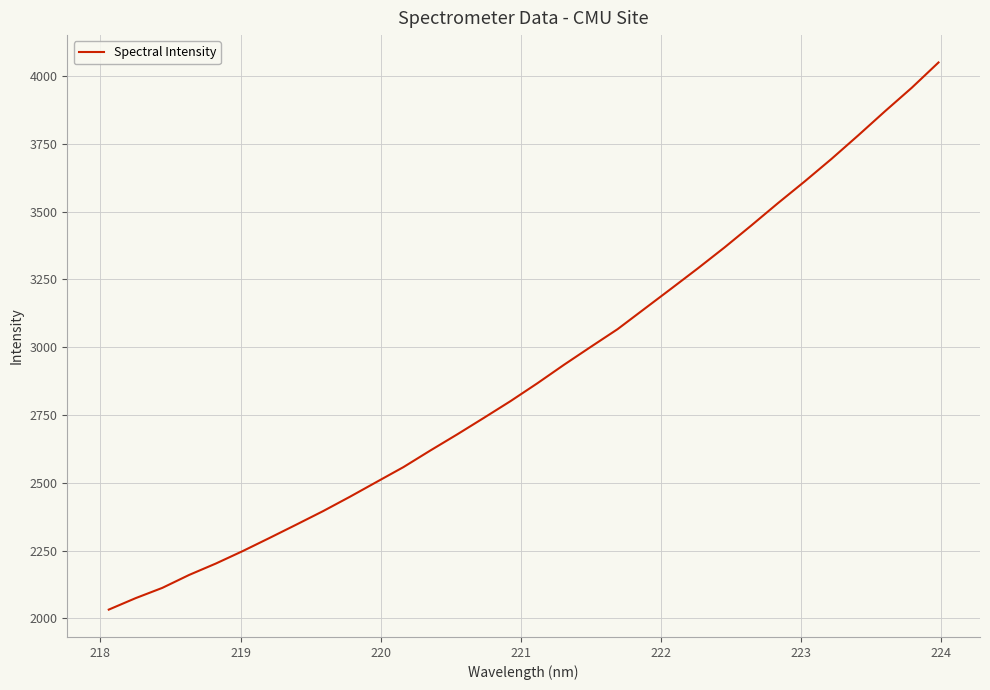

What is the maximum value shown in the chart?

4050.1